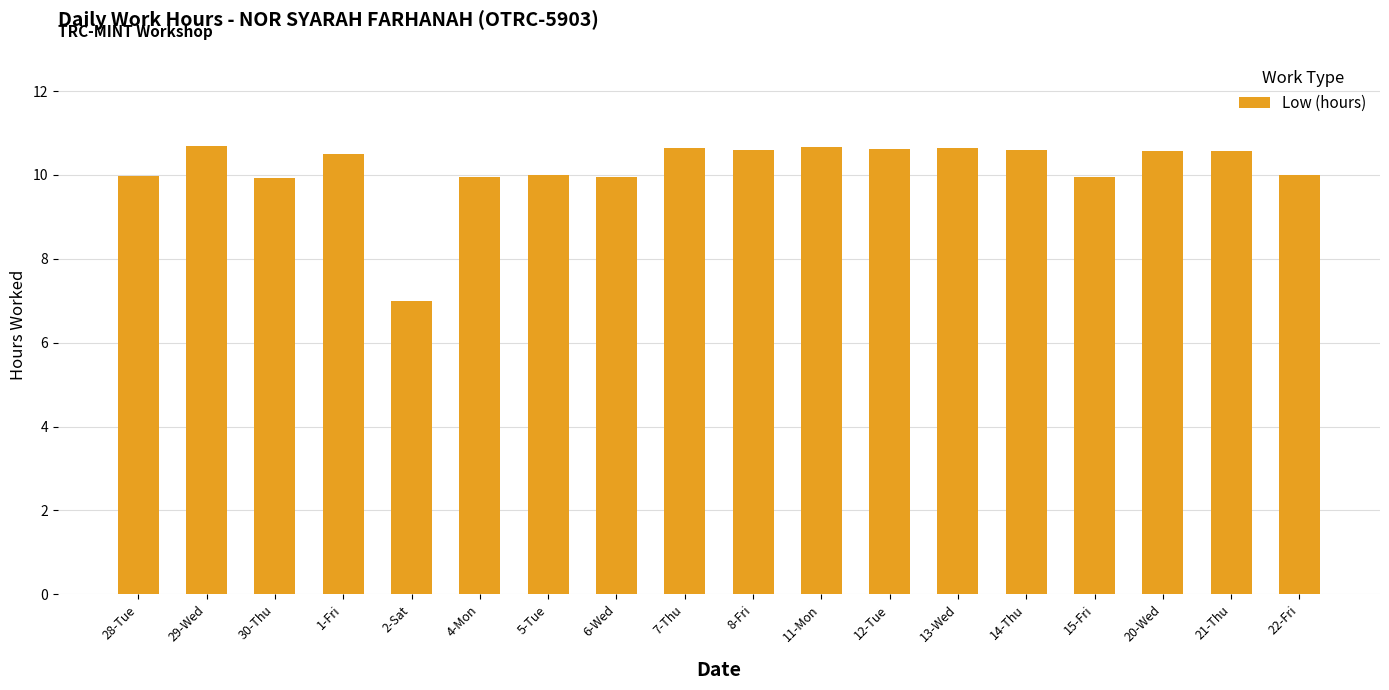

What is the difference between the values at 8-Fri and 28-Tue?

0.6